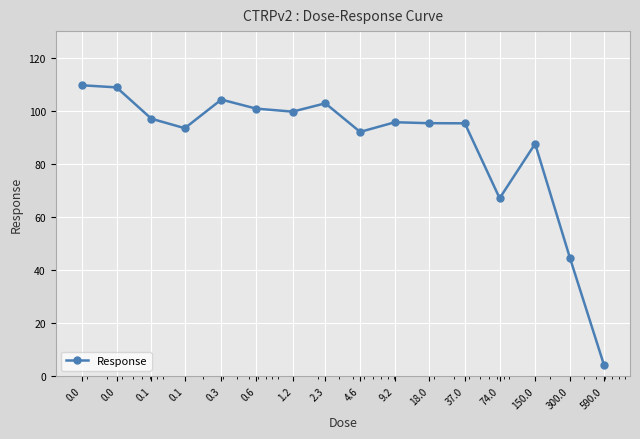

What is the average value?

87.4